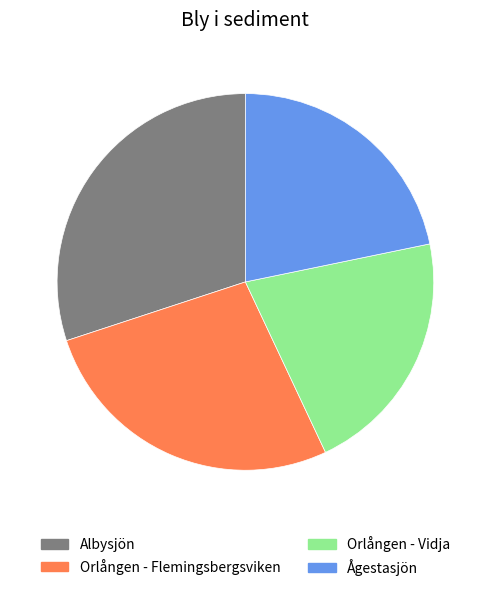

Do Ågestasjön and Albysjön together represent more than half of the pie?

Yes